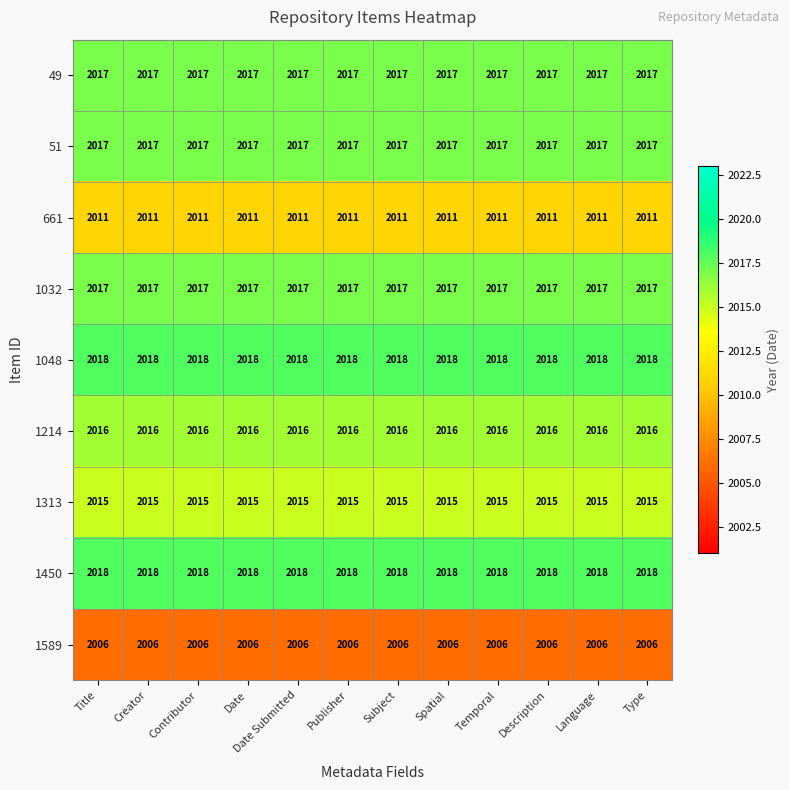

What is the total value across all series at Temporal?

18135